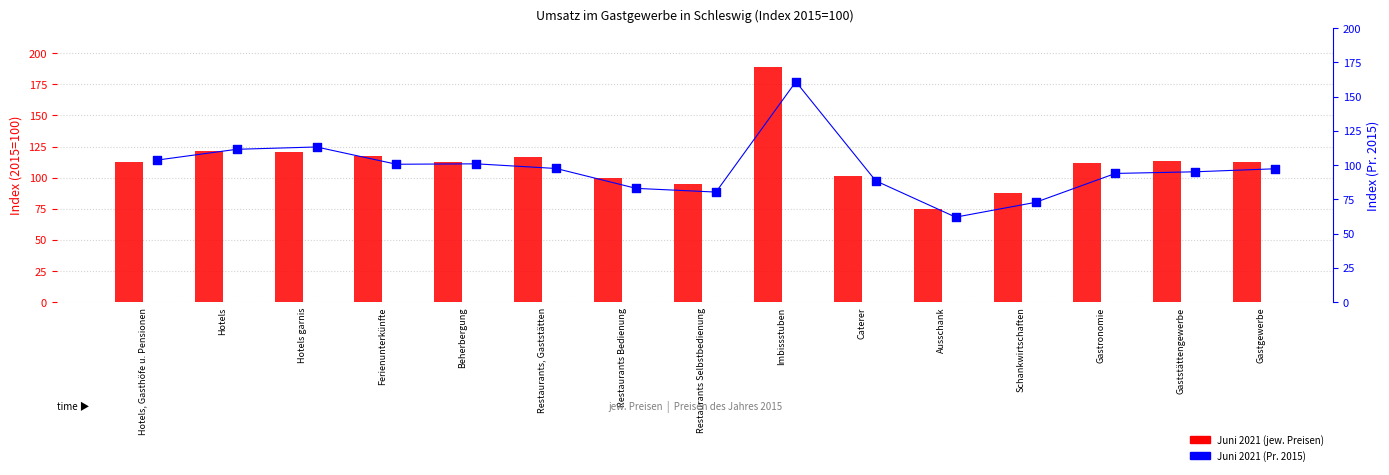

Which series reaches the minimum Y coordinate?

Juni 2021 (Pr. 2015)